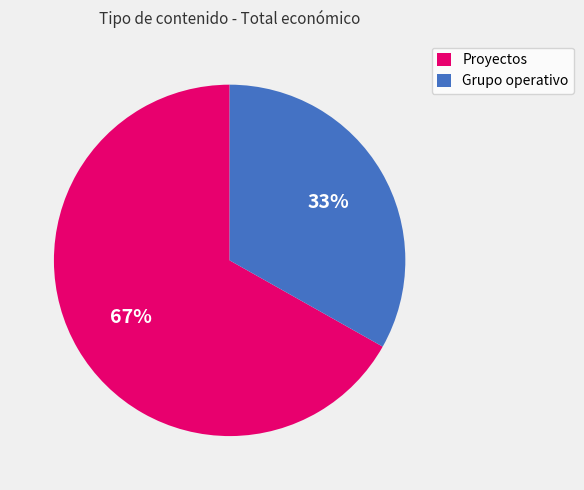

Combined, do Grupo operativo and Proyectos account for over 50%?

Yes